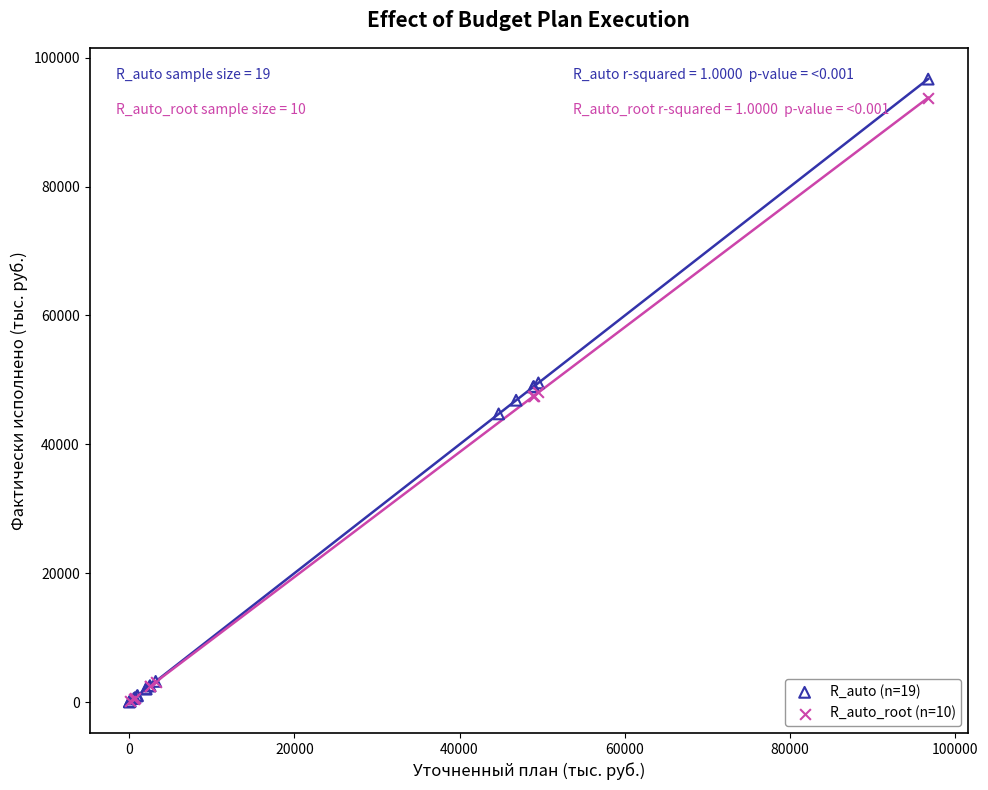

Which series has the widest spread of Y values?

R_auto (n=19)